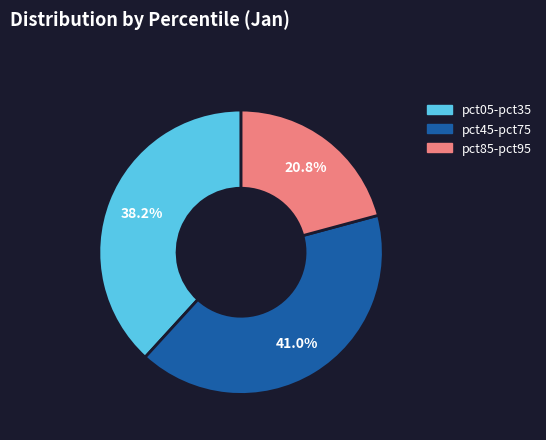

Is there any slice that represents more than half of the pie?

No